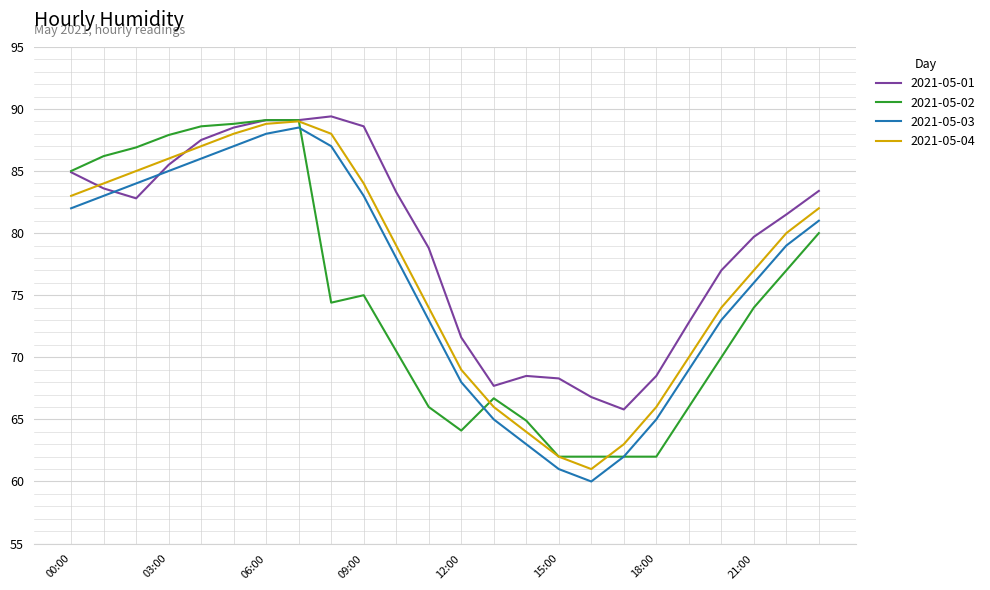

List the series in order of their overall mean, lowest first.

2021-05-02, 2021-05-03, 2021-05-04, 2021-05-01